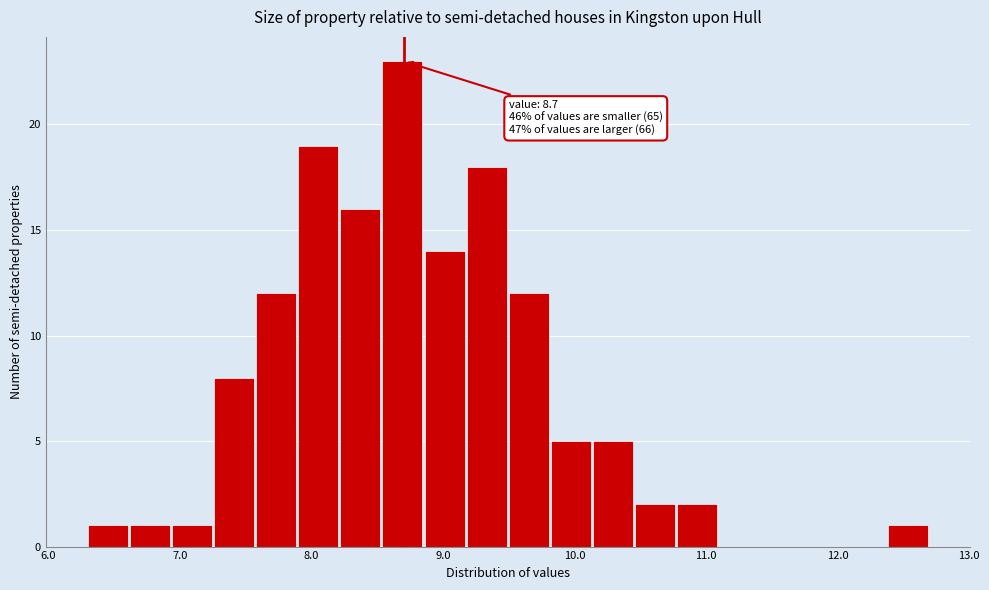

Around what value on the x-axis is the tallest bar? Give the approximate position of its centre, as read against the axis.

8.7